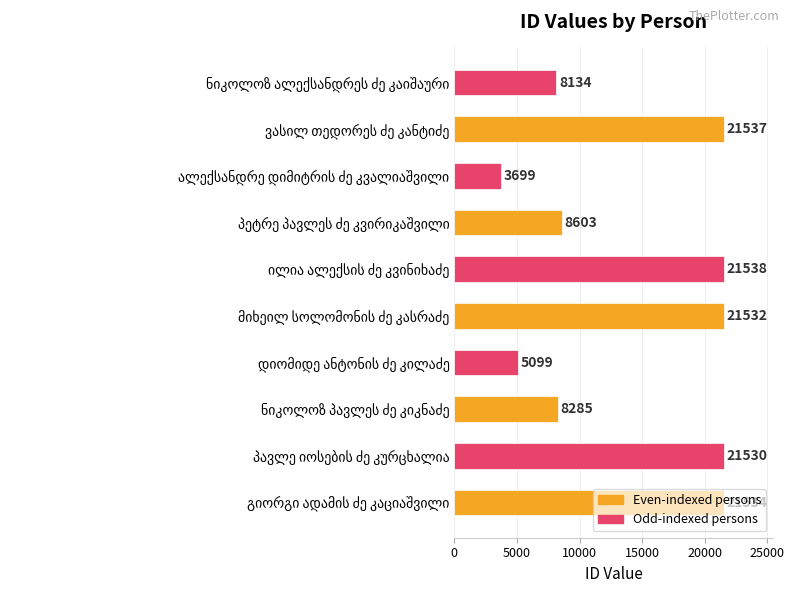

What is the sum of all values?

141491